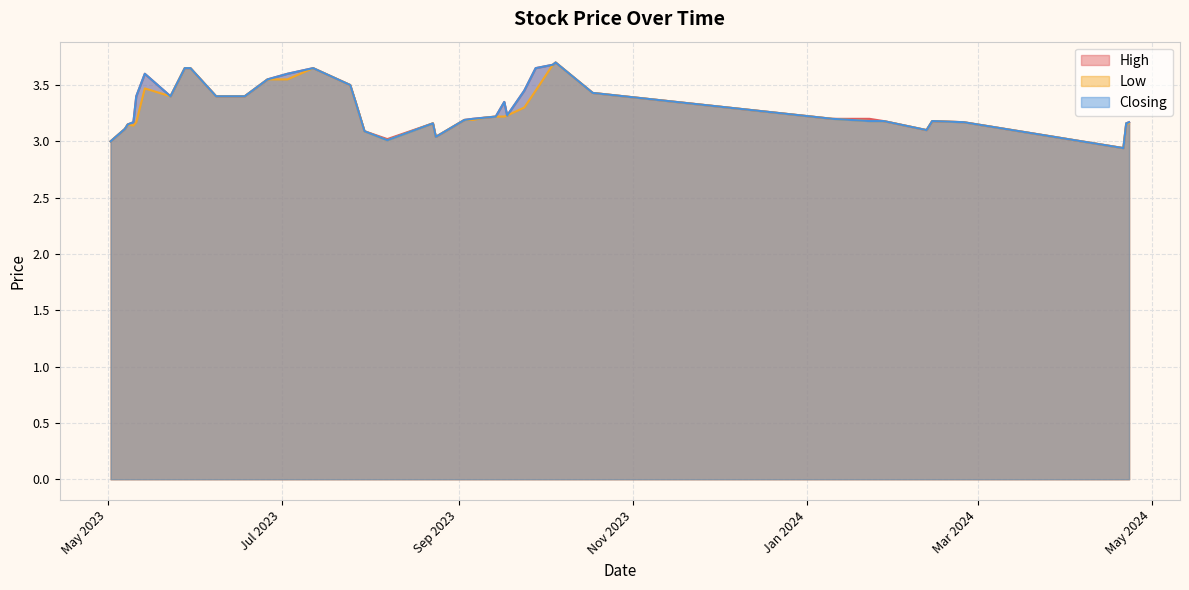

Reading left to right, transcribe all the data shown in this chart.

High: 23/04/2024=3.2	22/04/2024=3.2	21/04/2024=2.9	25/02/2024=3.2	14/02/2024=3.2	12/02/2024=3.1	28/01/2024=3.2	23/01/2024=3.2	10/01/2024=3.2	18/10/2023=3.4	05/10/2023=3.7	04/10/2023=3.7	28/09/2023=3.6	24/09/2023=3.5	18/09/2023=3.2	17/09/2023=3.4	14/09/2023=3.2	10/09/2023=3.2	06/09/2023=3.2	03/09/2023=3.2	24/08/2023=3.0	23/08/2023=3.2	07/08/2023=3.0	30/07/2023=3.1	27/07/2023=3.3	25/07/2023=3.5	12/07/2023=3.6	03/07/2023=3.6	26/06/2023=3.5	18/06/2023=3.4	08/06/2023=3.4	30/05/2023=3.6	28/05/2023=3.6	23/05/2023=3.4	14/05/2023=3.6	11/05/2023=3.4	10/05/2023=3.2	08/05/2023=3.1	07/05/2023=3.1	02/05/2023=3.0
Low: 23/04/2024=3.2	22/04/2024=3.2	21/04/2024=2.9	25/02/2024=3.2	14/02/2024=3.2	12/02/2024=3.1	28/01/2024=3.2	23/01/2024=3.2	10/01/2024=3.2	18/10/2023=3.4	05/10/2023=3.7	04/10/2023=3.7	28/09/2023=3.5	24/09/2023=3.3	18/09/2023=3.2	17/09/2023=3.2	14/09/2023=3.2	10/09/2023=3.2	06/09/2023=3.2	03/09/2023=3.2	24/08/2023=3.0	23/08/2023=3.2	07/08/2023=3.0	30/07/2023=3.1	27/07/2023=3.3	25/07/2023=3.5	12/07/2023=3.6	03/07/2023=3.5	26/06/2023=3.5	18/06/2023=3.4	08/06/2023=3.4	30/05/2023=3.6	28/05/2023=3.6	23/05/2023=3.4	14/05/2023=3.5	11/05/2023=3.2	10/05/2023=3.1	08/05/2023=3.1	07/05/2023=3.1	02/05/2023=3.0
Closing: 23/04/2024=3.2	22/04/2024=3.2	21/04/2024=2.9	25/02/2024=3.2	14/02/2024=3.2	12/02/2024=3.1	28/01/2024=3.2	23/01/2024=3.2	10/01/2024=3.2	18/10/2023=3.4	05/10/2023=3.7	04/10/2023=3.7	28/09/2023=3.6	24/09/2023=3.5	18/09/2023=3.2	17/09/2023=3.4	14/09/2023=3.2	10/09/2023=3.2	06/09/2023=3.2	03/09/2023=3.2	24/08/2023=3.0	23/08/2023=3.2	07/08/2023=3.0	30/07/2023=3.1	27/07/2023=3.3	25/07/2023=3.5	12/07/2023=3.6	03/07/2023=3.6	26/06/2023=3.5	18/06/2023=3.4	08/06/2023=3.4	30/05/2023=3.6	28/05/2023=3.6	23/05/2023=3.4	14/05/2023=3.6	11/05/2023=3.4	10/05/2023=3.2	08/05/2023=3.1	07/05/2023=3.1	02/05/2023=3.0